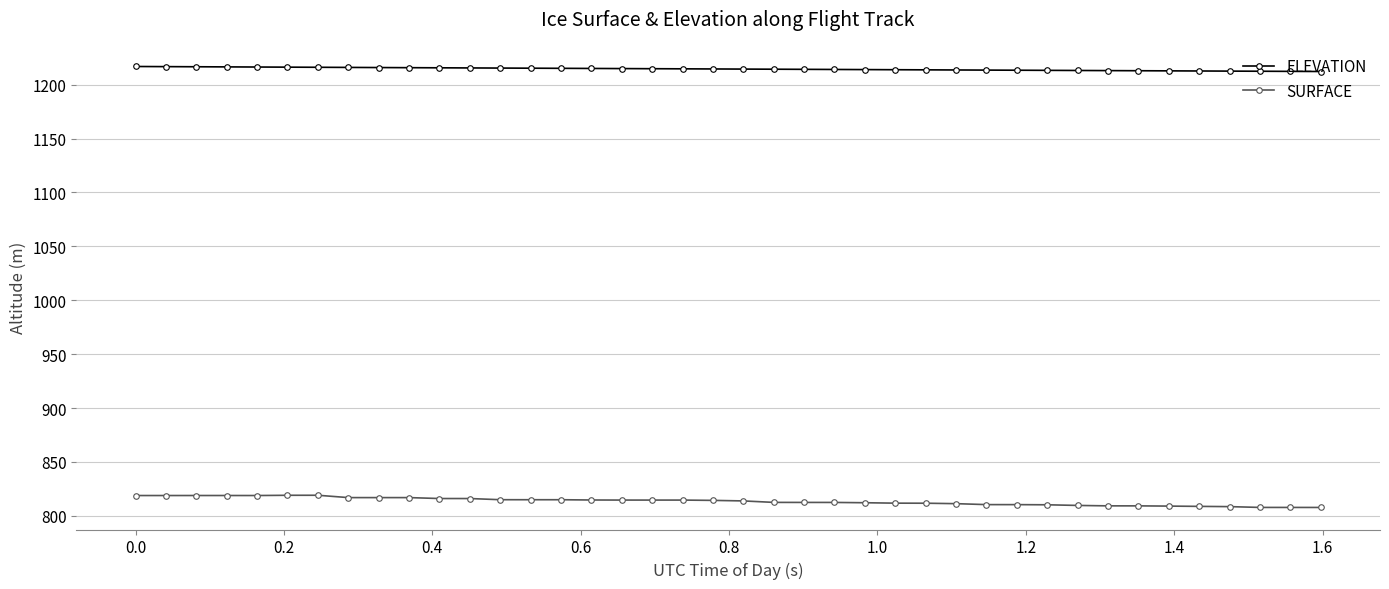

What is the sum of all SURFACE values?

32542.2